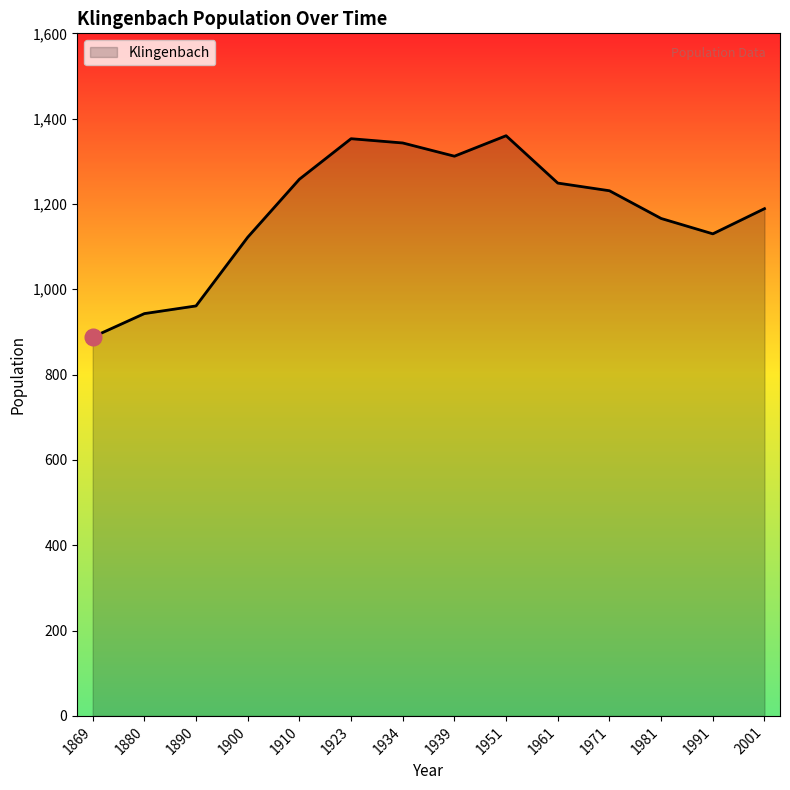

Which category has the lowest value across all series?

1869